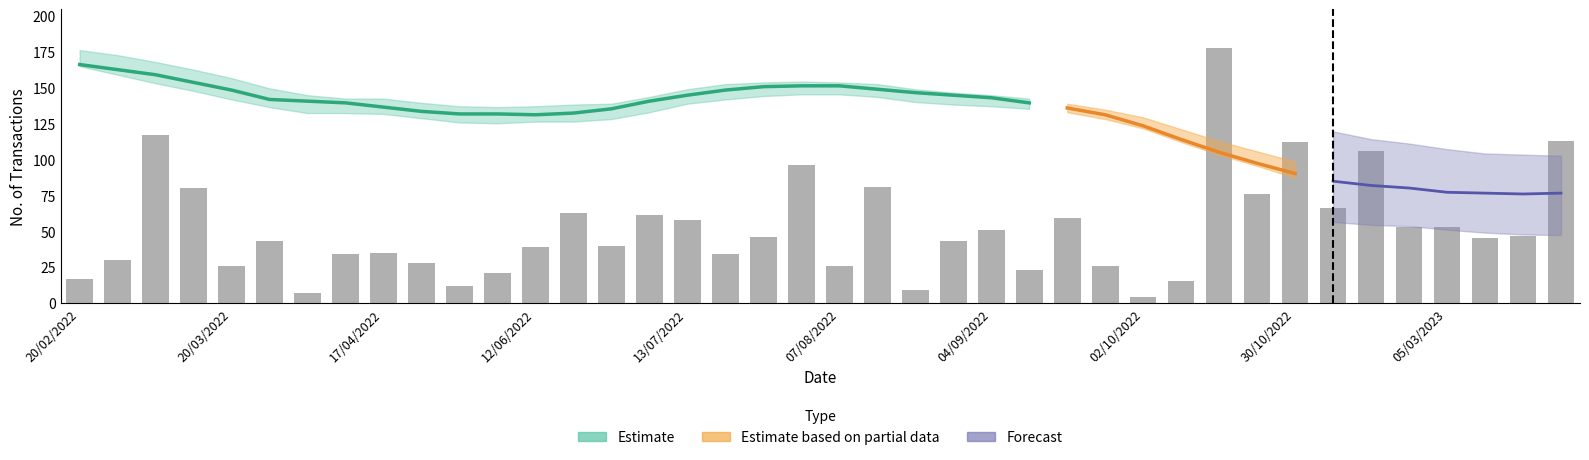

Does the chart contain any negative values?

No